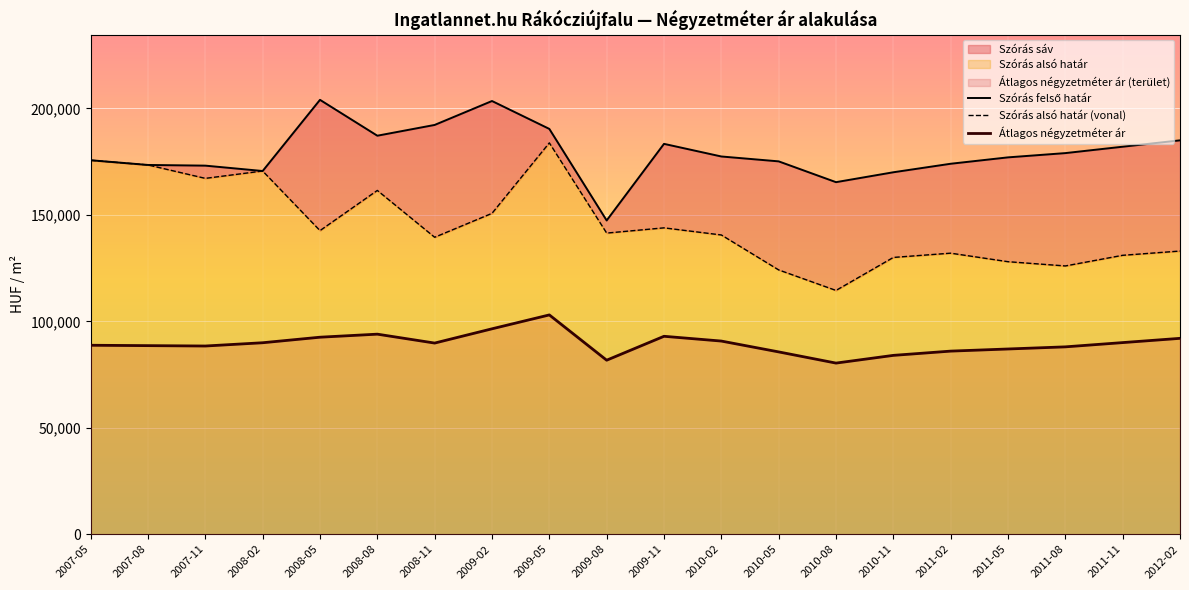

Does the chart display data point markers on the line(s)?

No